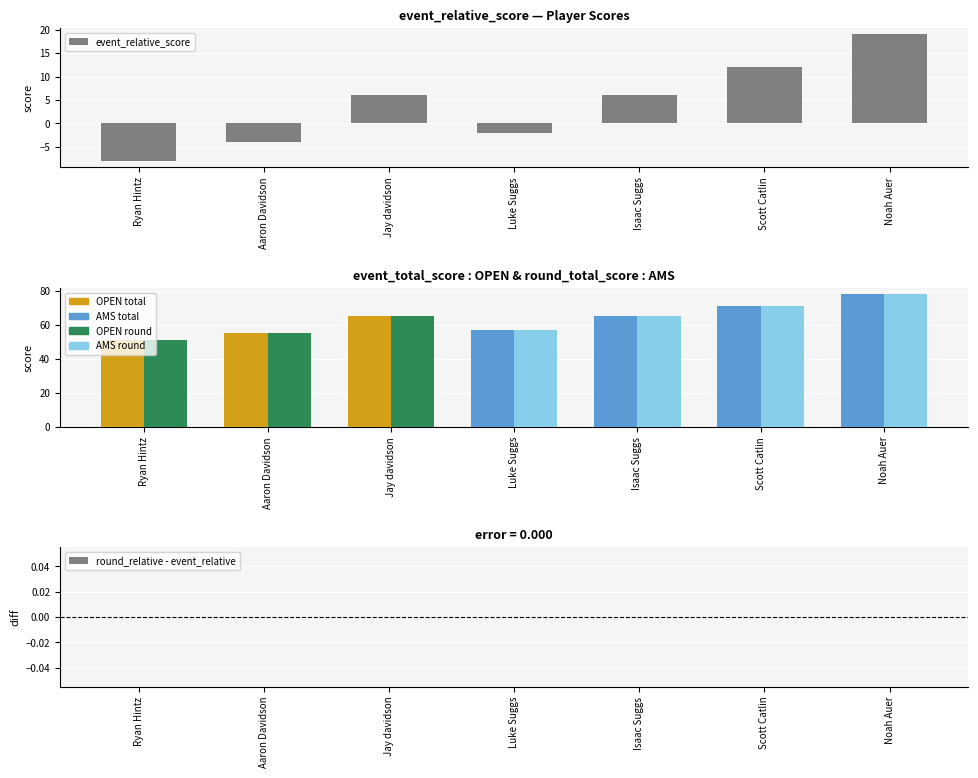

At which category is the sum across all series the highest?

Noah Auer